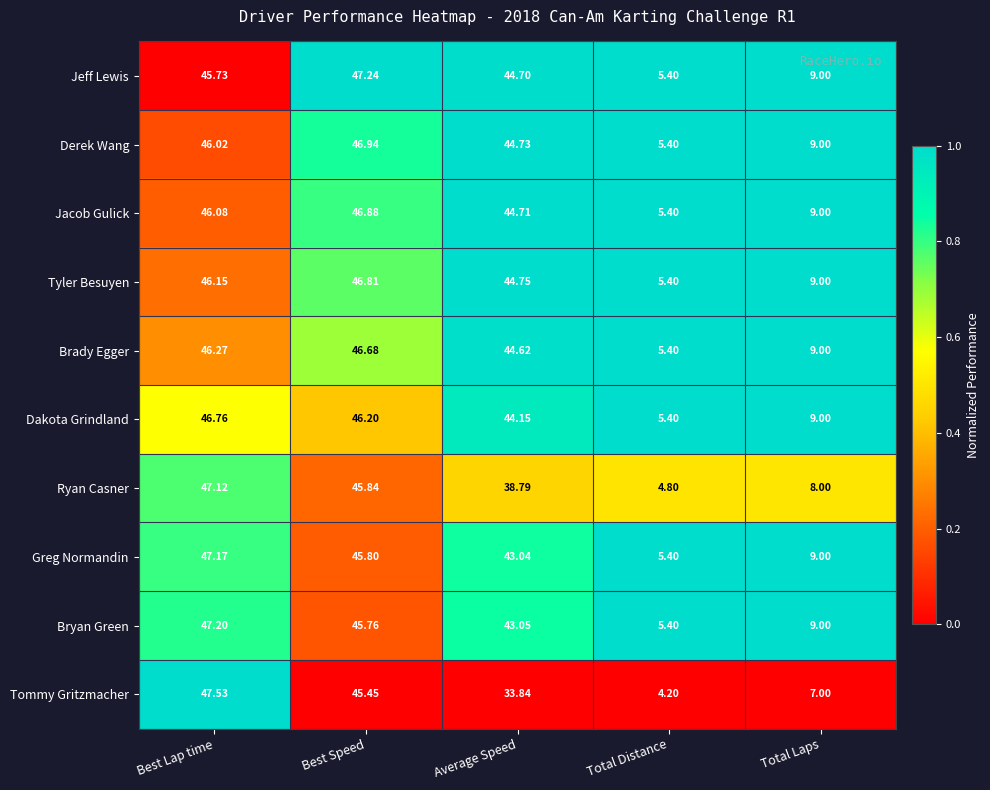

What is the spread (max minus min) of values at Total Distance?

1.2